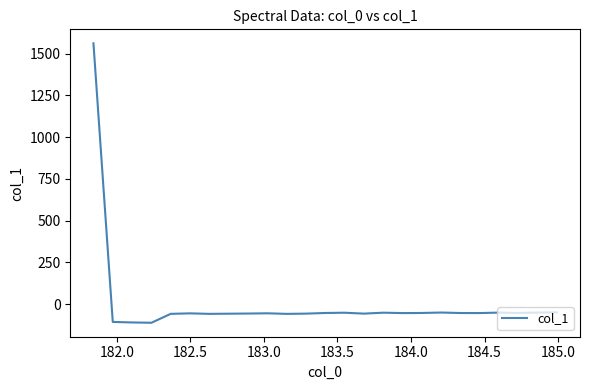

What is the maximum value shown in the chart?

1562.3